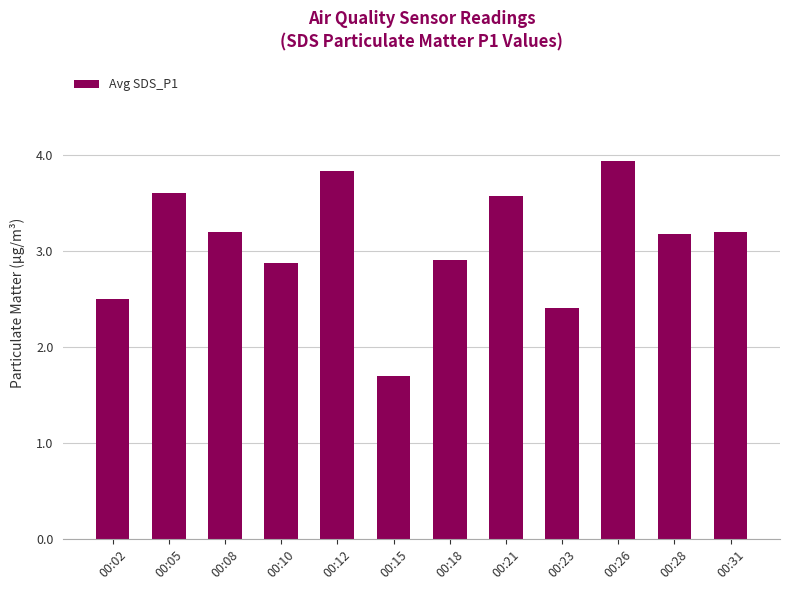

Between 00:31 and 00:18, which is larger?

00:31